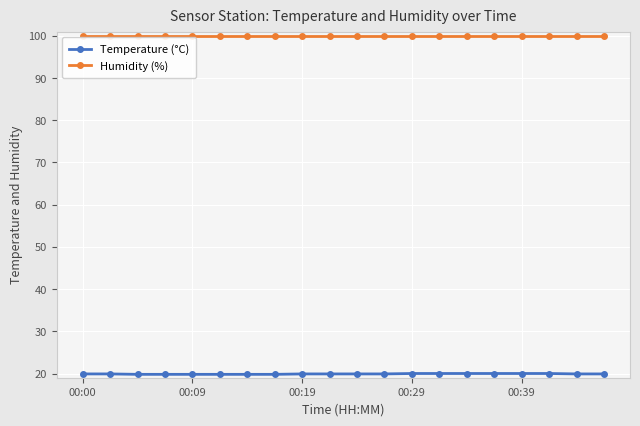

What is the value of the Temperature (°C) point at the 14th from the left?

20.0